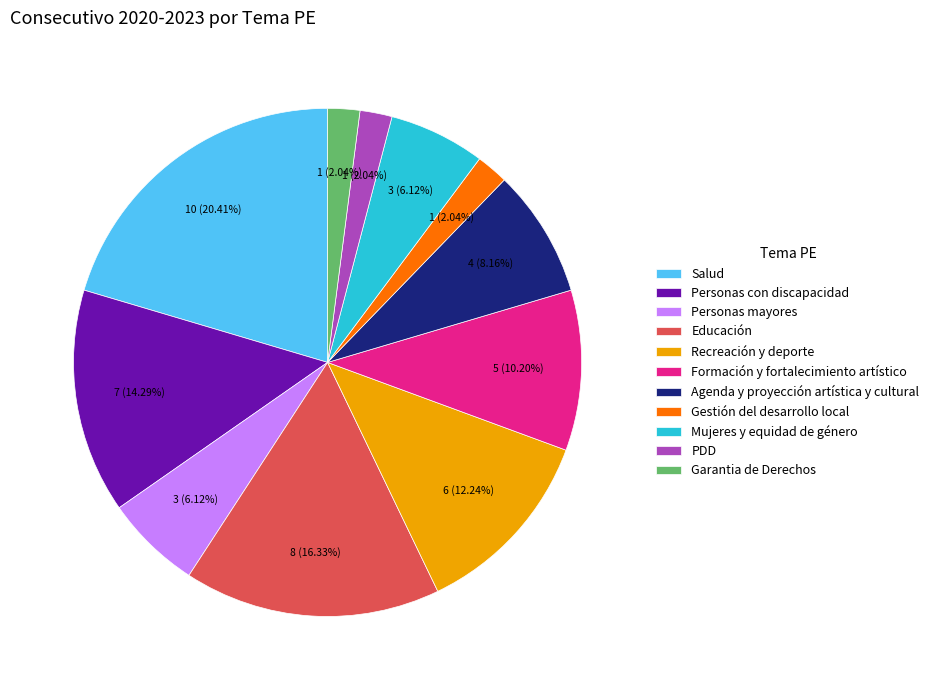

Which slice is the largest?

Salud